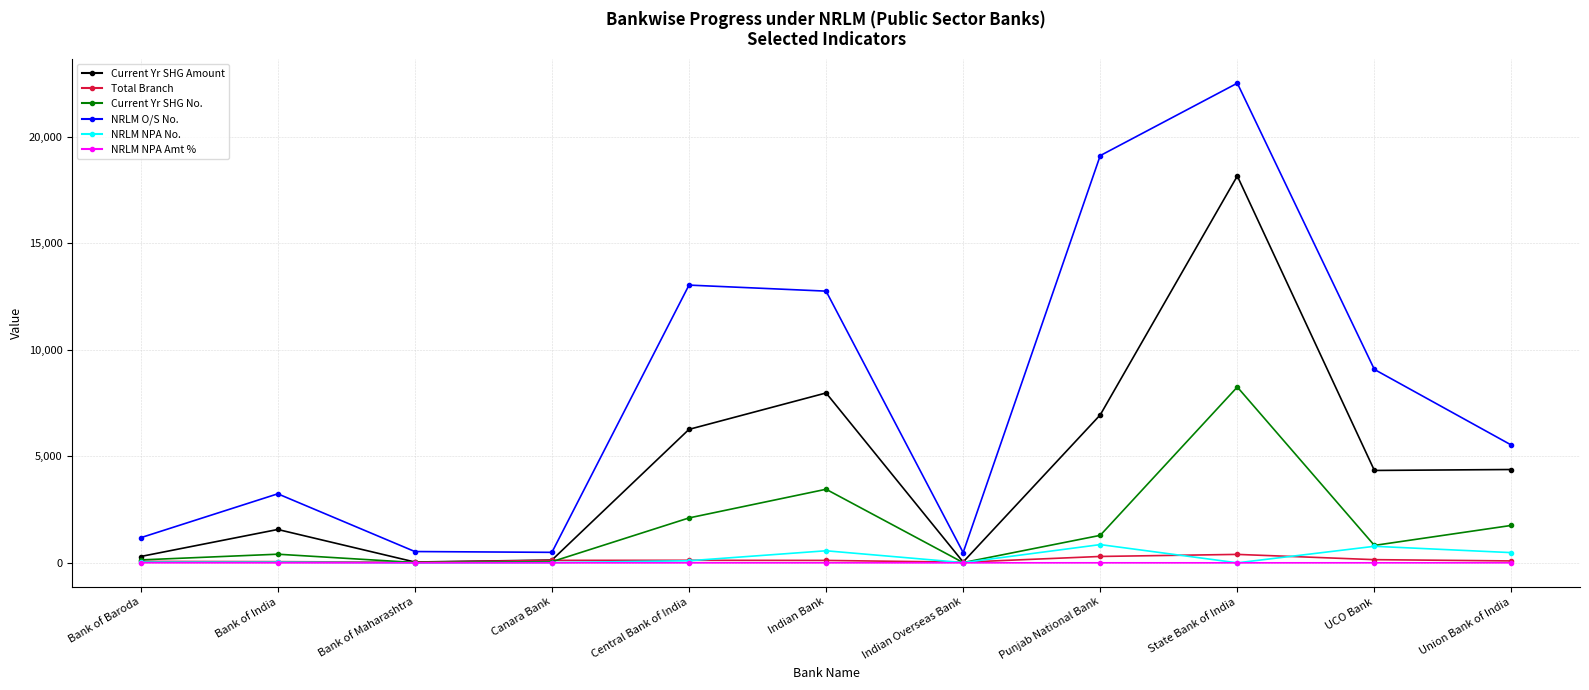

Which category has the highest value across all series?

State Bank of India